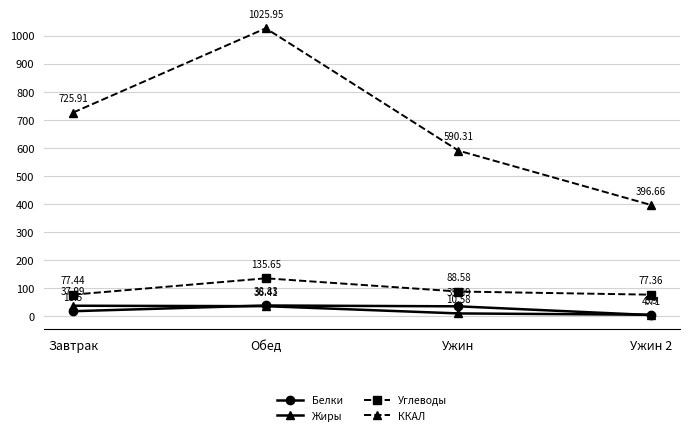

Reading left to right, transcribe all the data shown in this chart.

Белки: 18.5	38.8	35.9	4.7
Жиры: 38.0	36.4	10.6	5.9
Углеводы: 77.4	135.7	88.6	77.4
ККАЛ: 725.9	1026.0	590.3	396.7